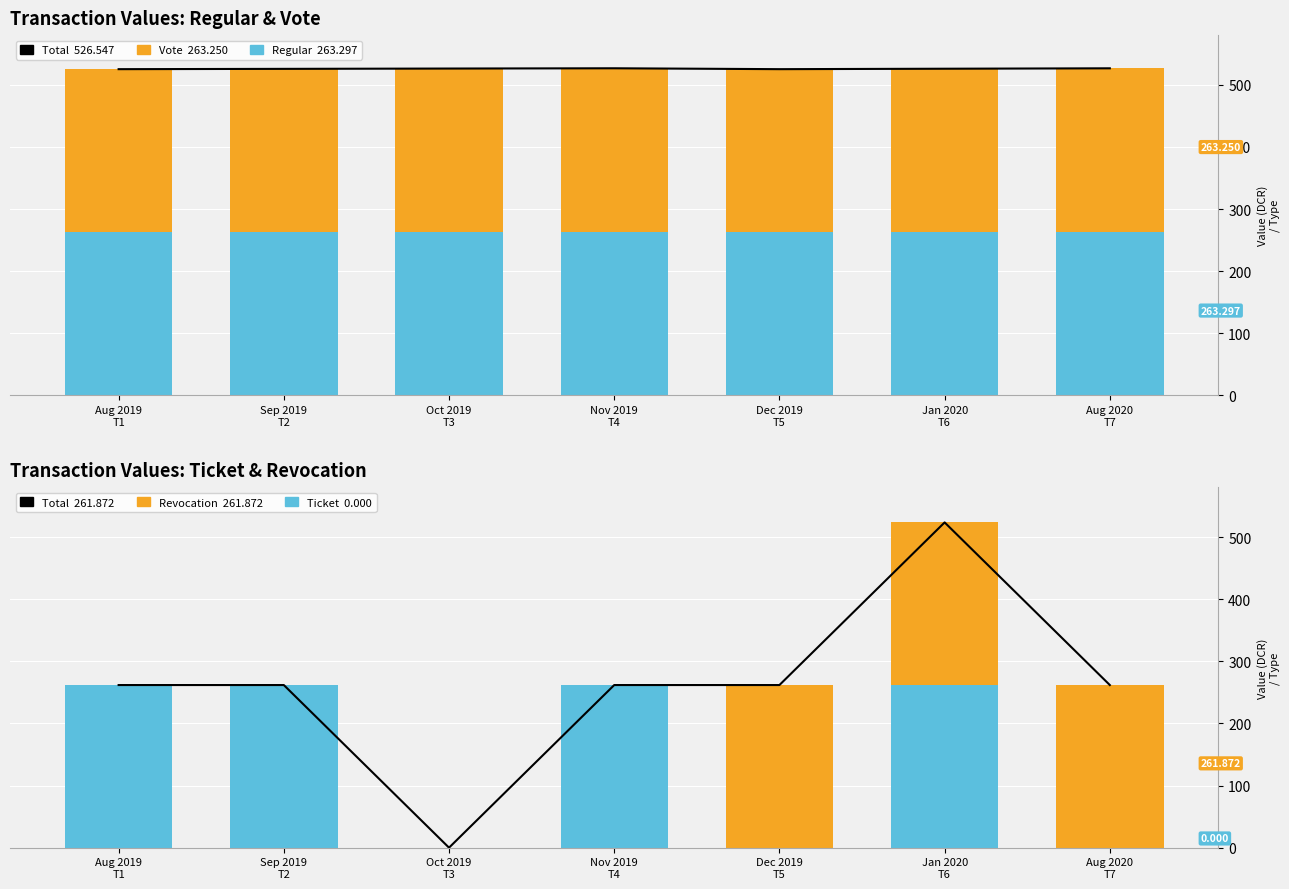

How many bars are there in each group?

4